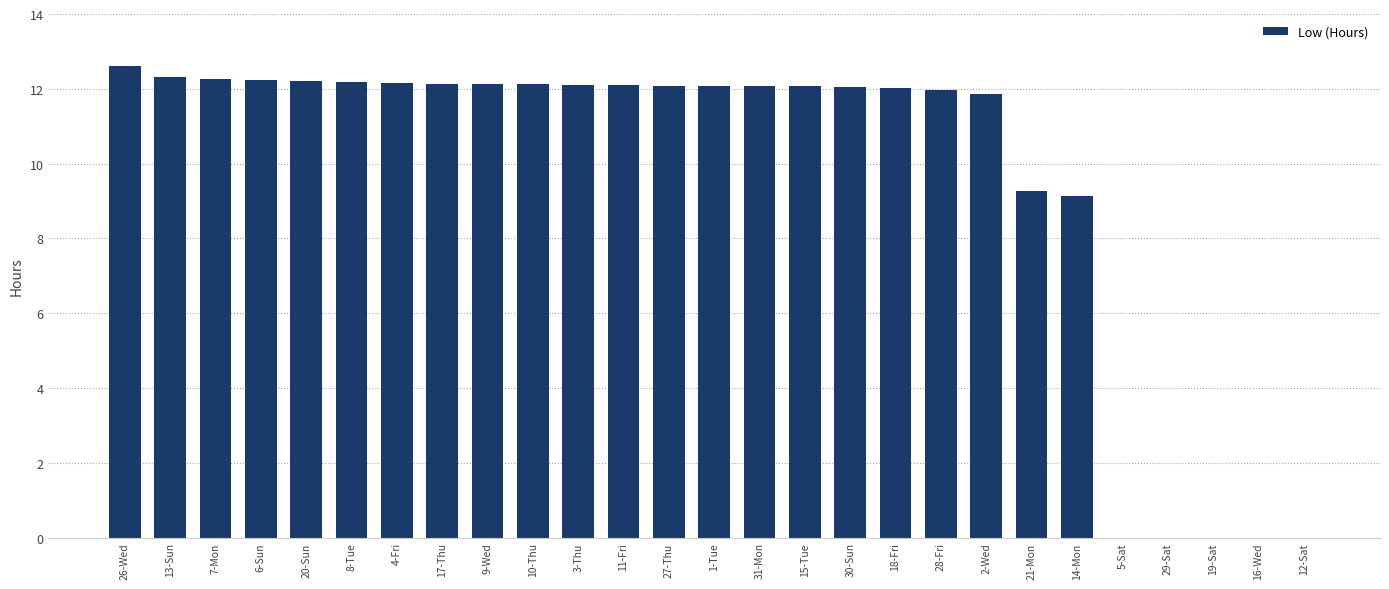

Is it true that the value at 8-Tue is 19.7?

False